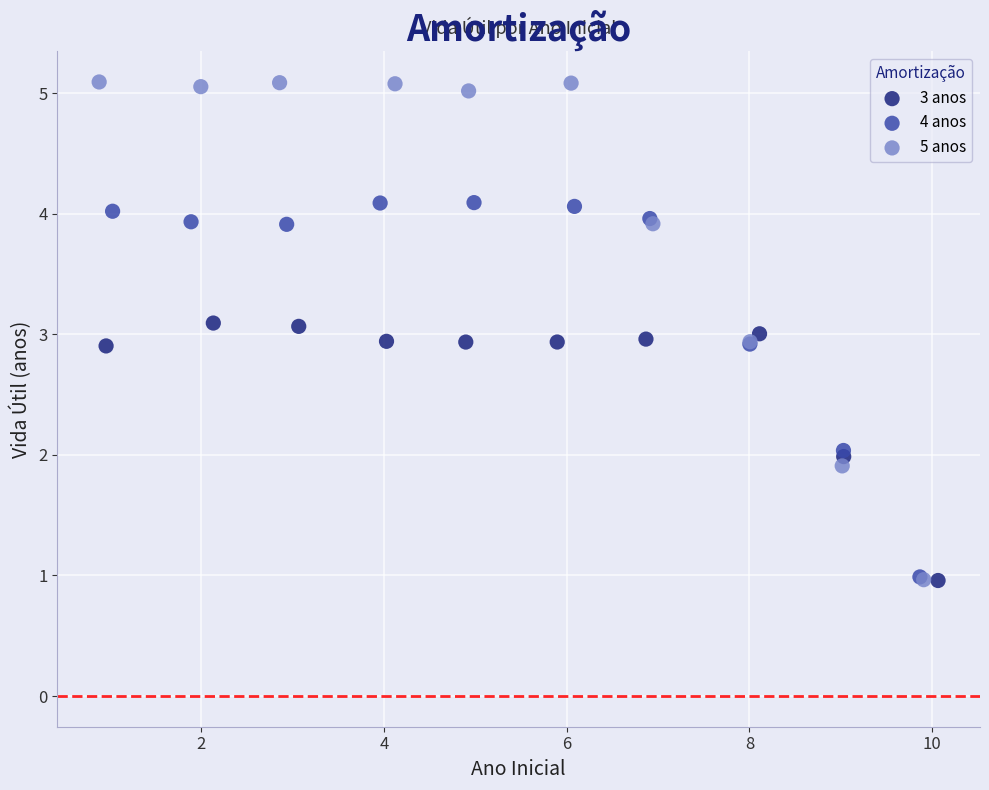

Which series reaches the maximum Y coordinate?

5 anos